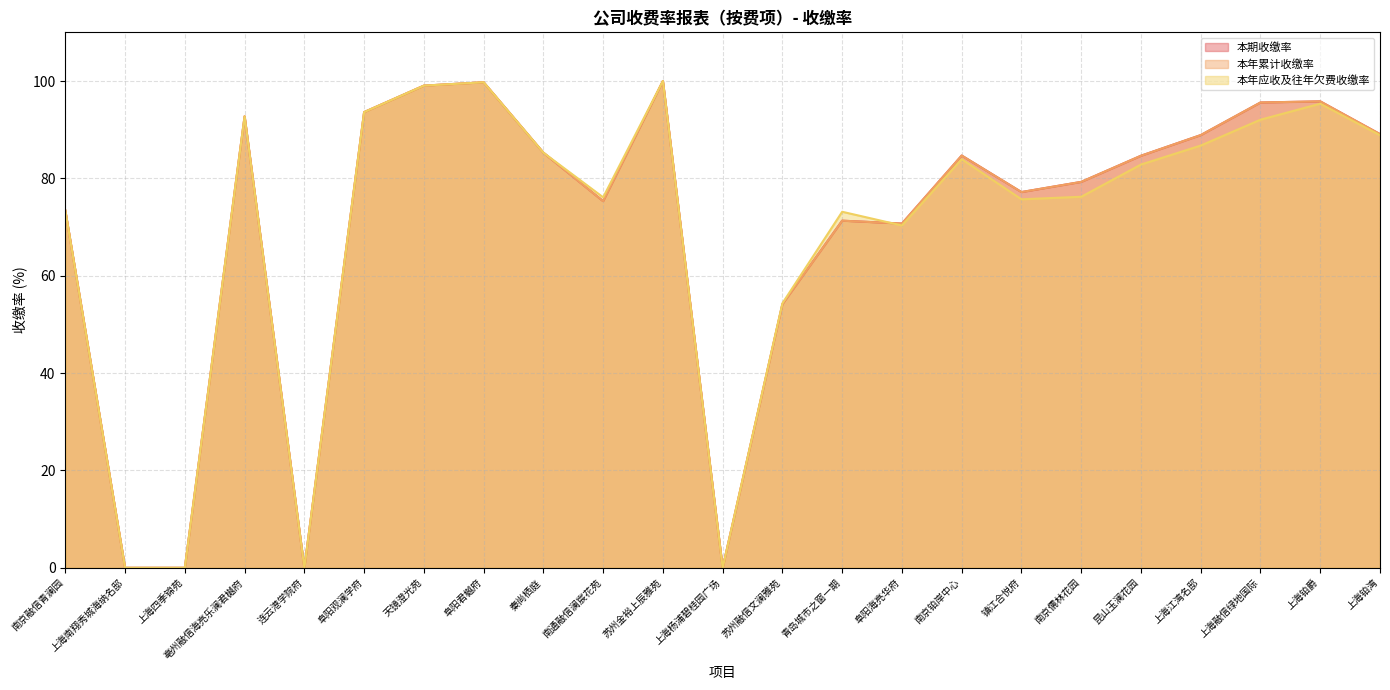

How many times do 本期收缴率 and 本年应收及往年欠费收缴率 cross each other?

1